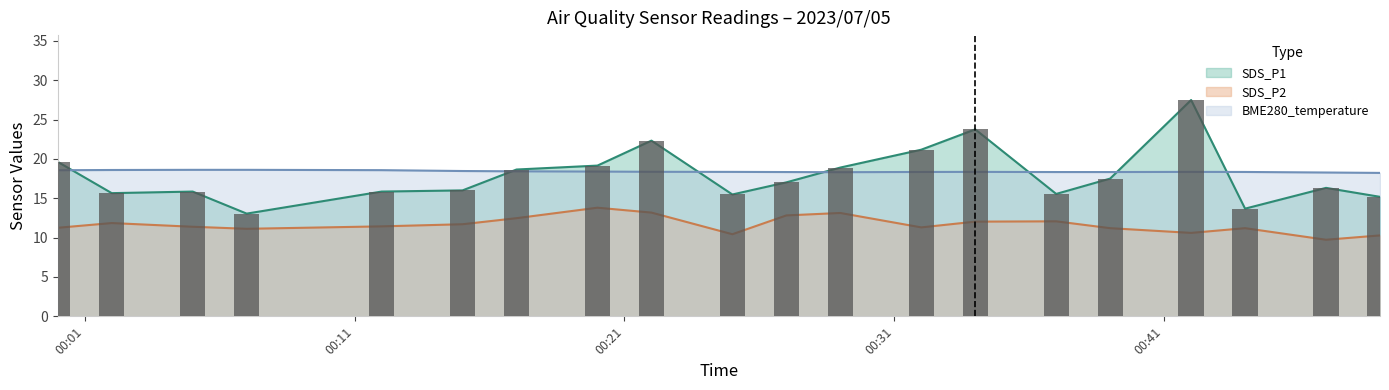

Reading left to right, extract all data points from this chart.

SDS_P1: 2023/07/05 00:00=19.6	2023/07/05 00:02=15.7	2023/07/05 00:05=15.8	2023/07/05 00:07=13.1	2023/07/05 00:12=15.8	2023/07/05 00:15=16.0	2023/07/05 00:17=18.6	2023/07/05 00:20=19.1	2023/07/05 00:22=22.3	2023/07/05 00:25=15.5	2023/07/05 00:27=17.0	2023/07/05 00:29=18.9	2023/07/05 00:32=21.2	2023/07/05 00:34=23.8	2023/07/05 00:37=15.6	2023/07/05 00:39=17.5	2023/07/05 00:42=27.5	2023/07/05 00:44=13.7	2023/07/05 00:47=16.3	2023/07/05 00:49=15.2
SDS_P2: 2023/07/05 00:00=11.2	2023/07/05 00:02=11.8	2023/07/05 00:05=11.4	2023/07/05 00:07=11.1	2023/07/05 00:12=11.4	2023/07/05 00:15=11.7	2023/07/05 00:17=12.5	2023/07/05 00:20=13.8	2023/07/05 00:22=13.2	2023/07/05 00:25=10.4	2023/07/05 00:27=12.8	2023/07/05 00:29=13.1	2023/07/05 00:32=11.3	2023/07/05 00:34=12.0	2023/07/05 00:37=12.1	2023/07/05 00:39=11.2	2023/07/05 00:42=10.6	2023/07/05 00:44=11.2	2023/07/05 00:47=9.7	2023/07/05 00:49=10.3
BME280_temperature: 2023/07/05 00:00=18.6	2023/07/05 00:02=18.6	2023/07/05 00:05=18.6	2023/07/05 00:07=18.6	2023/07/05 00:12=18.6	2023/07/05 00:15=18.5	2023/07/05 00:17=18.4	2023/07/05 00:20=18.4	2023/07/05 00:22=18.4	2023/07/05 00:25=18.4	2023/07/05 00:27=18.3	2023/07/05 00:29=18.3	2023/07/05 00:32=18.3	2023/07/05 00:34=18.4	2023/07/05 00:37=18.3	2023/07/05 00:39=18.3	2023/07/05 00:42=18.4	2023/07/05 00:44=18.3	2023/07/05 00:47=18.3	2023/07/05 00:49=18.2